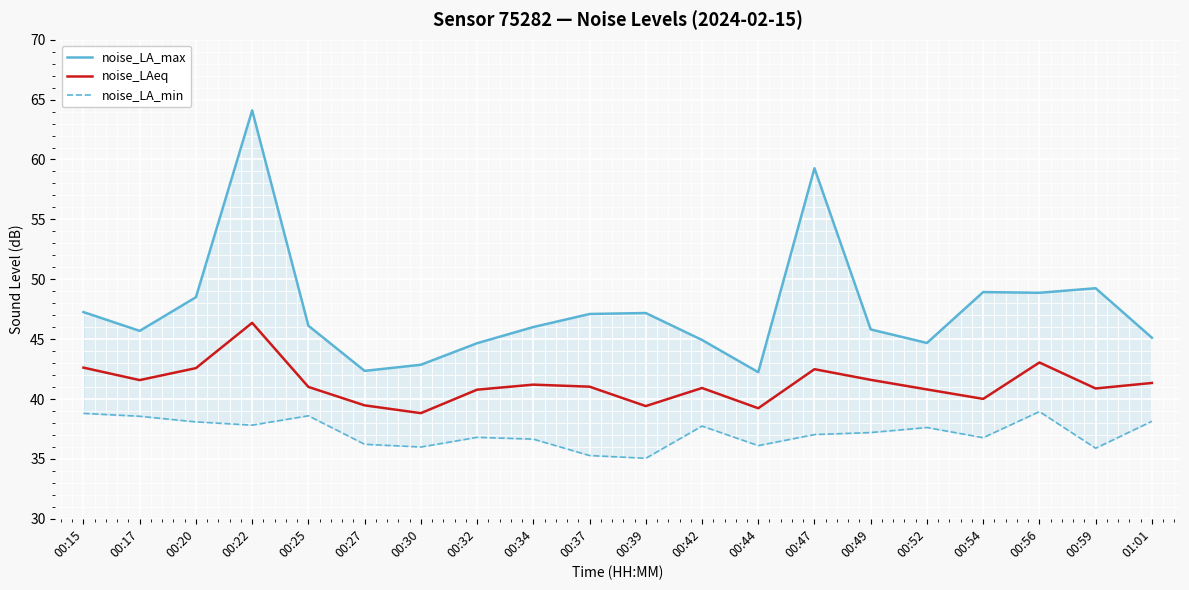

True or false: noise_LAeq and noise_LA_min cross at least once.

False